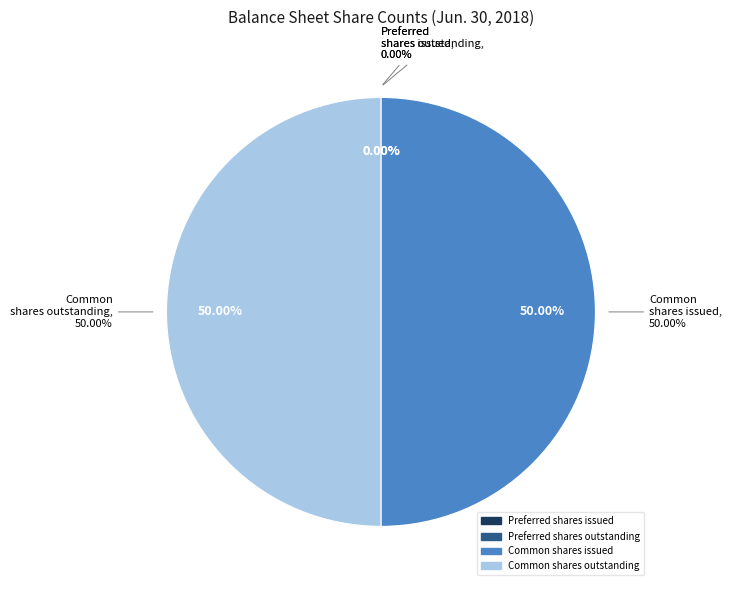

The Common stock, shares issued slice represents 56% of the pie. True or false?

False